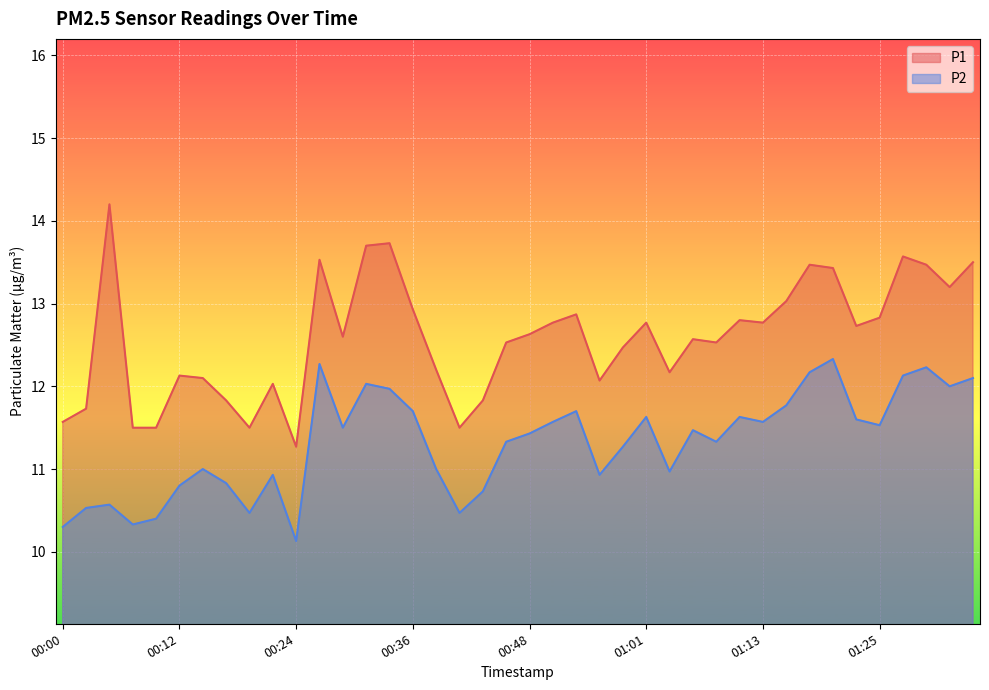

Which category has the highest value across all series?

00:04